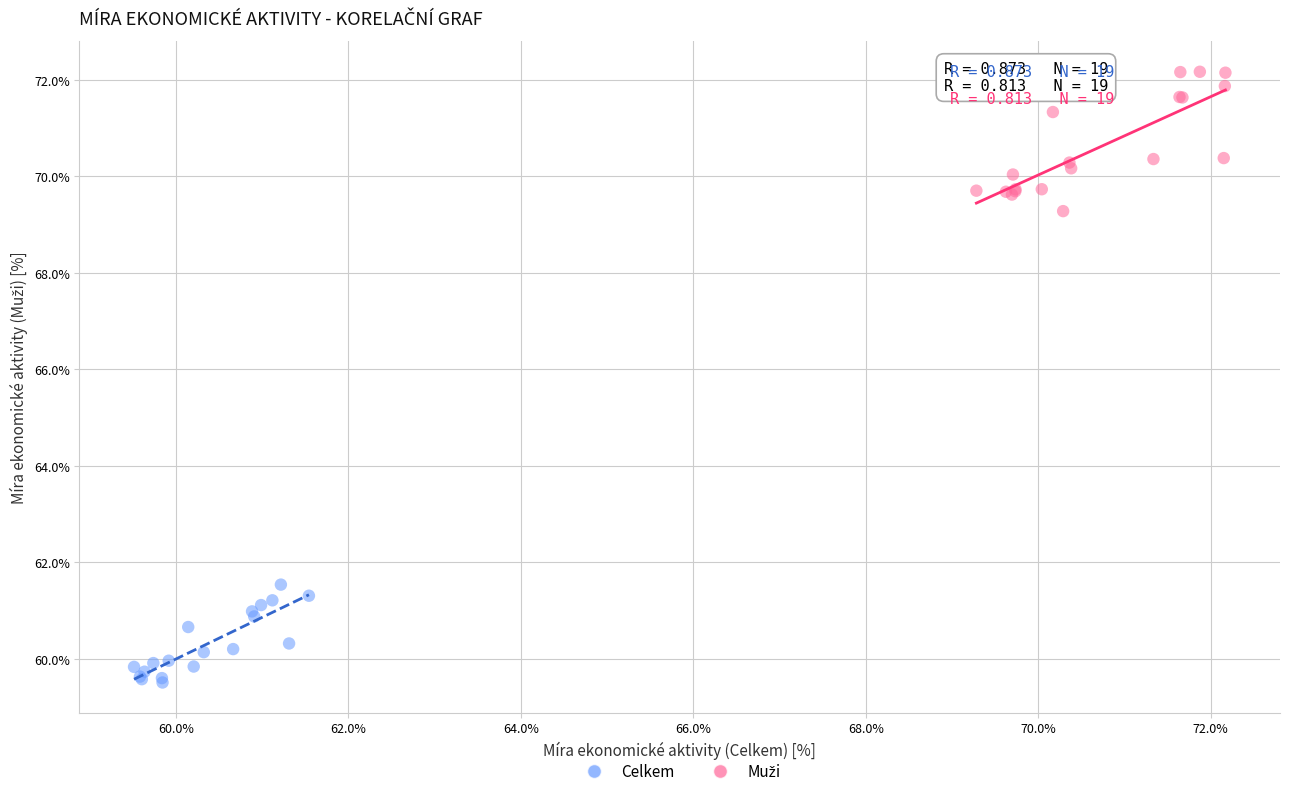

Which series contains the lowest Y value?

Celkem